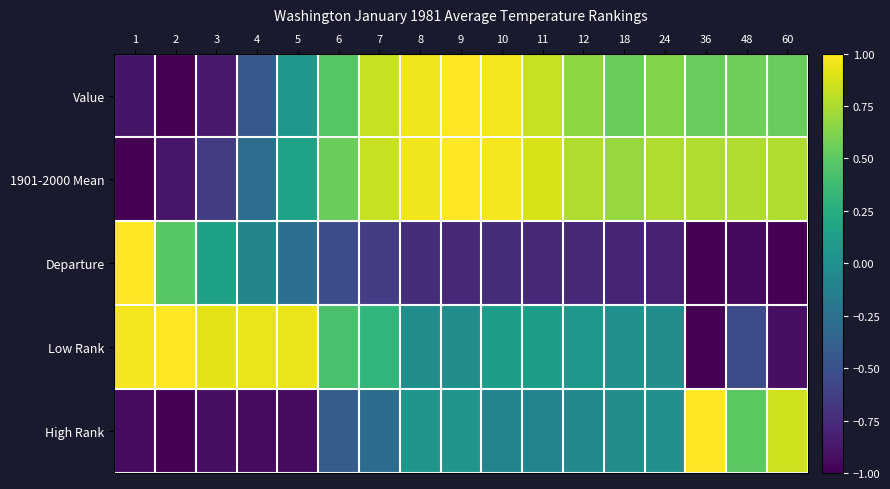

At which category is the sum across all series the highest?

9